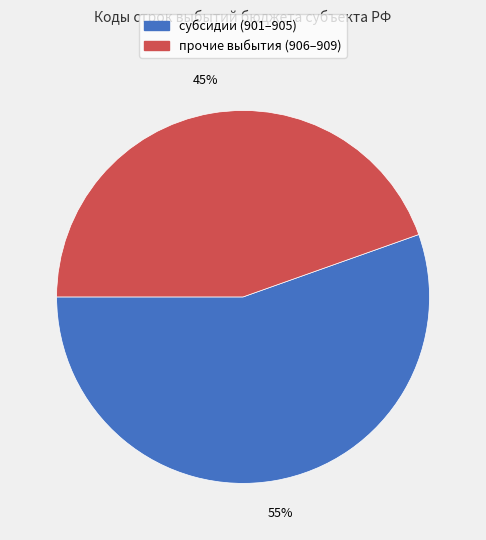

To the nearest percent, what is the average slice percentage?

50%